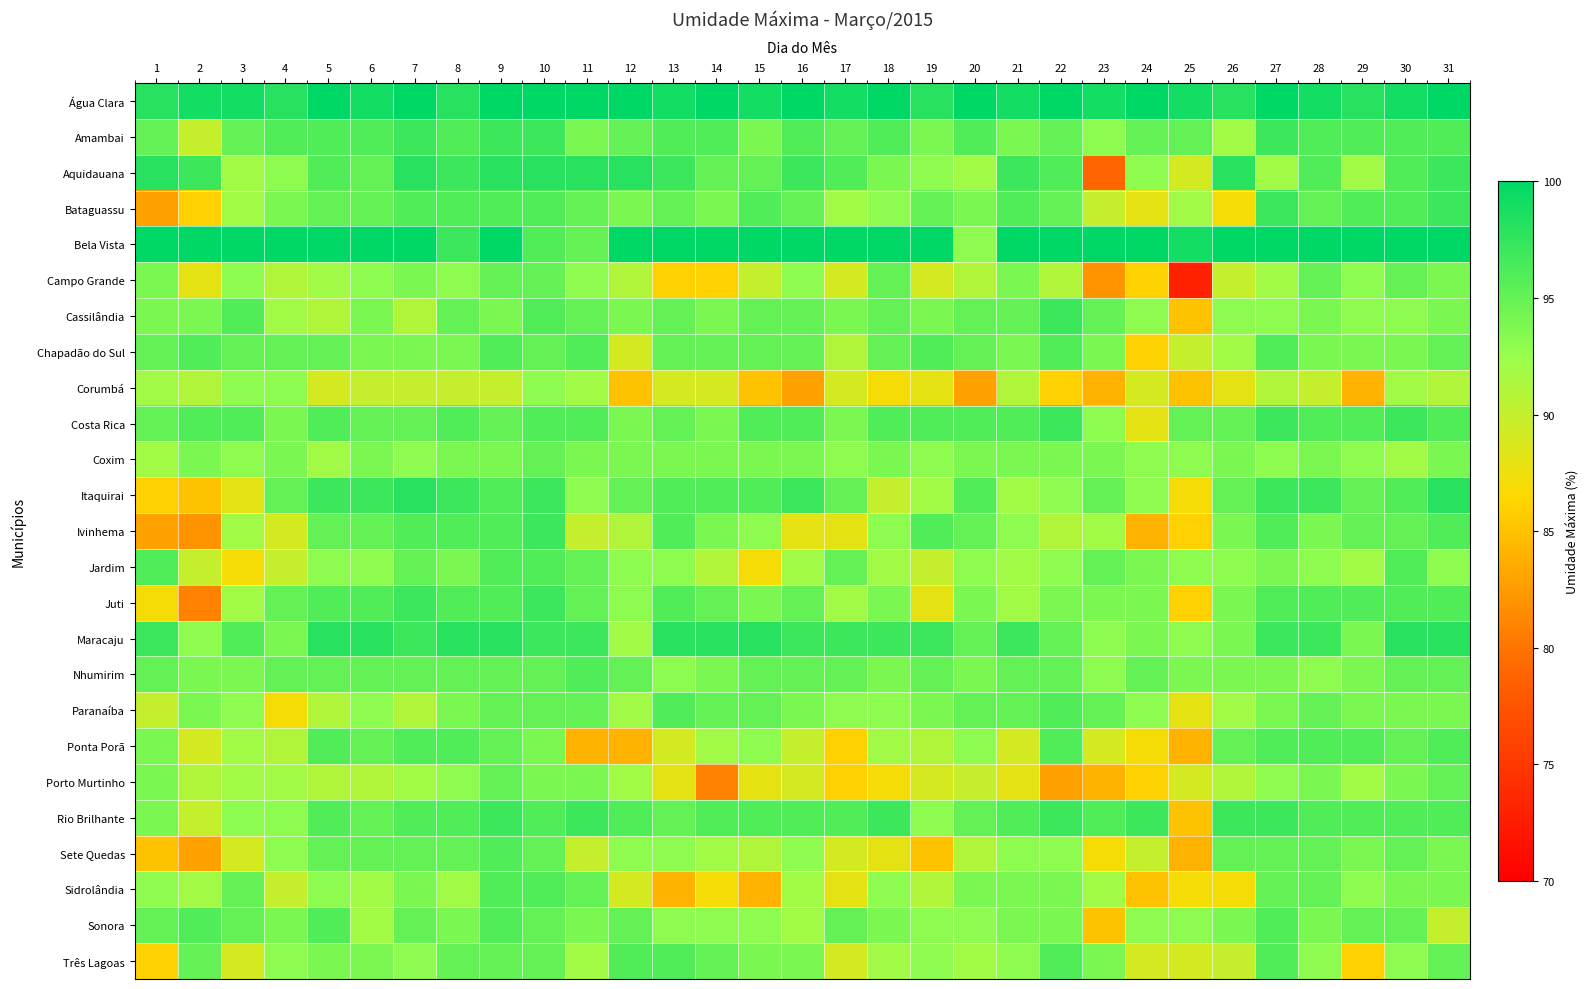

At 28, list the series in order from smallest to largest.

Corumbá, Jardim, Nhumirim, Três Lagoas, Cassilândia, Chapadão do Sul, Coxim, Ivinhema, Porto Murtinho, Sonora, Bataguassu, Campo Grande, Paranaíba, Sete Quedas, Sidrolândia, Amambai, Aquidauana, Costa Rica, Juti, Ponta Porã, Rio Brilhante, Itaquirai, Maracaju, Água Clara, Bela Vista